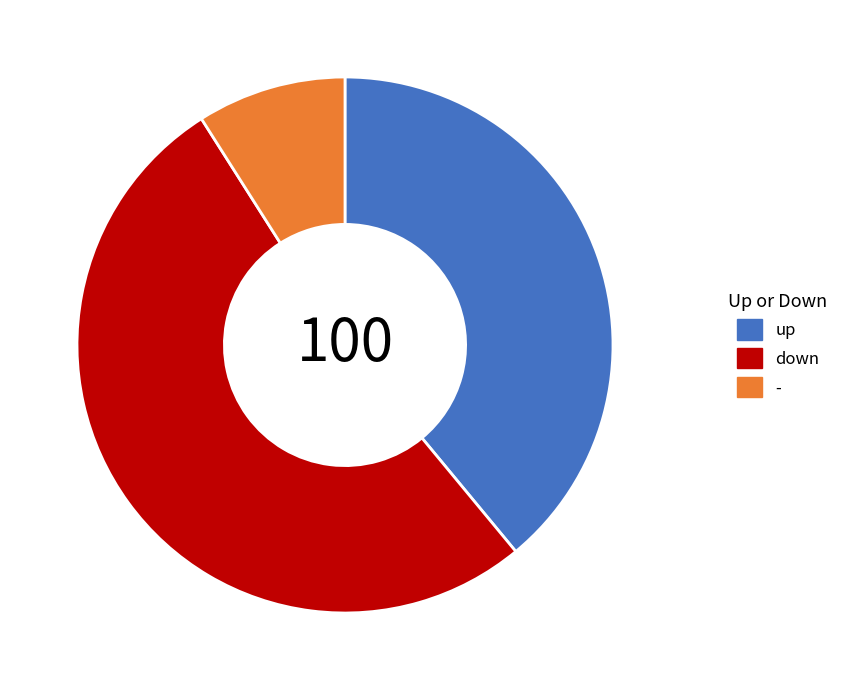

Does up account for over 50% of the chart?

No